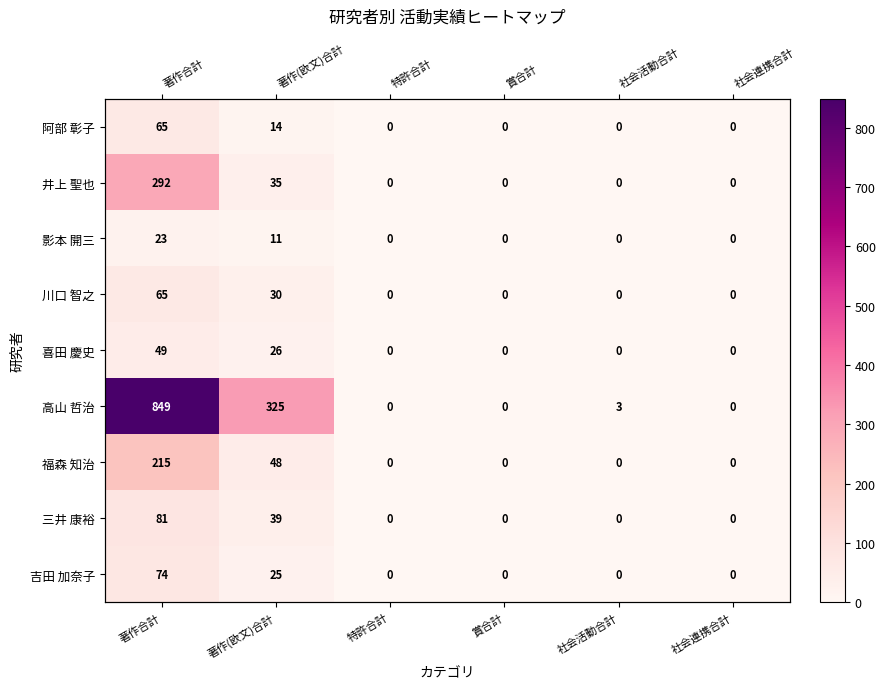

Which series has the largest range (max minus min)?

高山 哲治